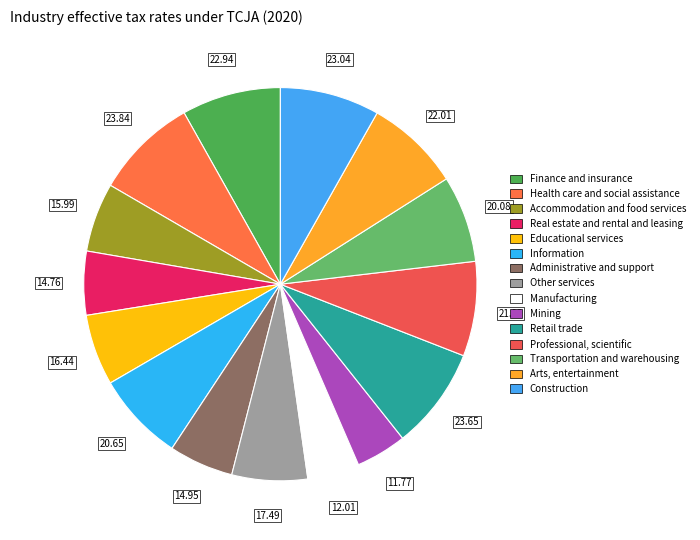

Is Arts, entertainment the majority of the pie?

No